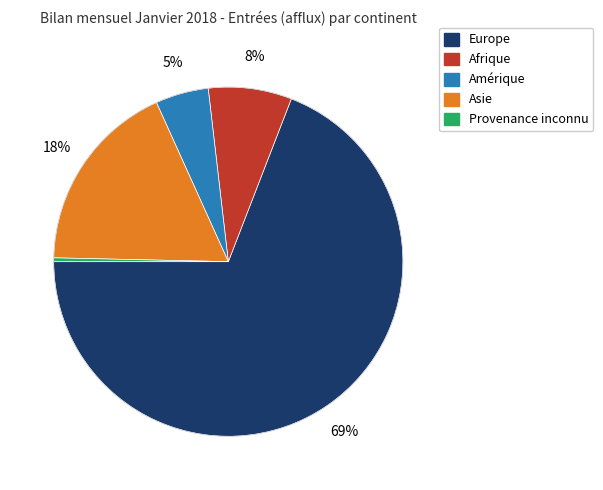

Is there a majority slice in this chart?

Yes